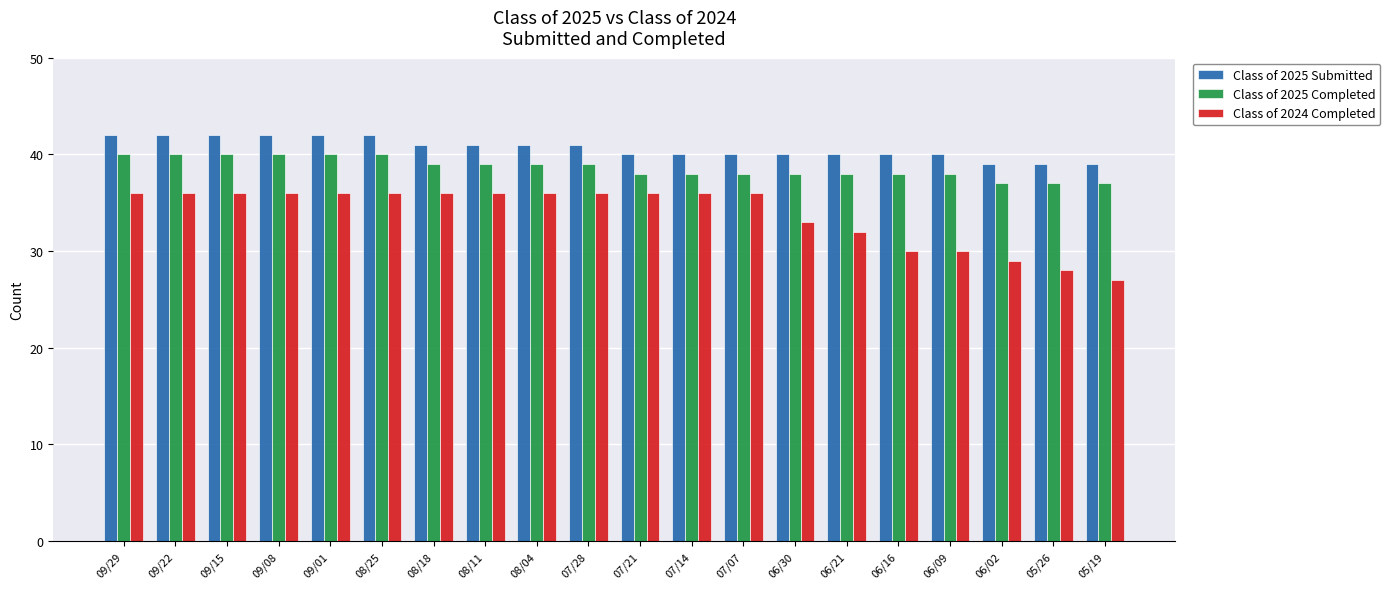

What is the label of the 20th bar from the right?

09/29